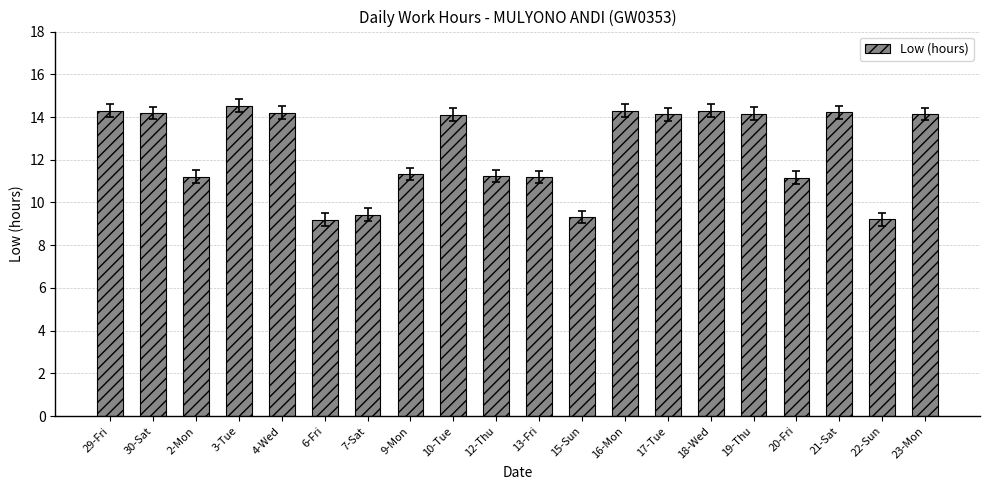

What is the average value?

12.5